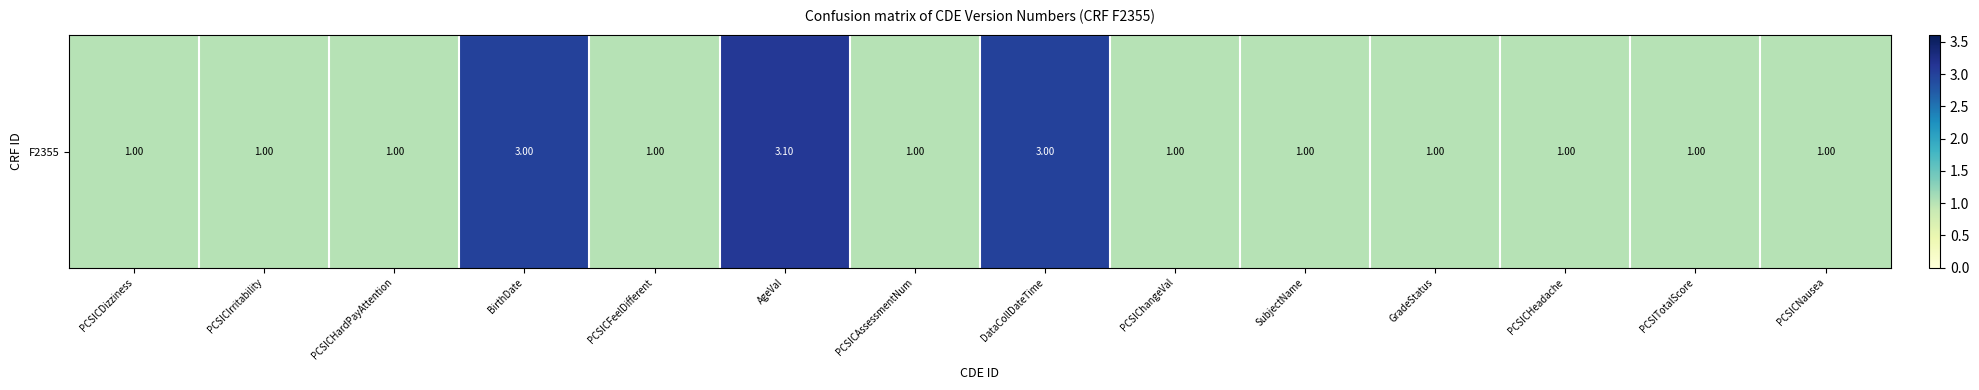

Reading left to right, extract all data points from this chart.

1.0	1.0	1.0	3.0	1.0	3.1	1.0	3.0	1.0	1.0	1.0	1.0	1.0	1.0